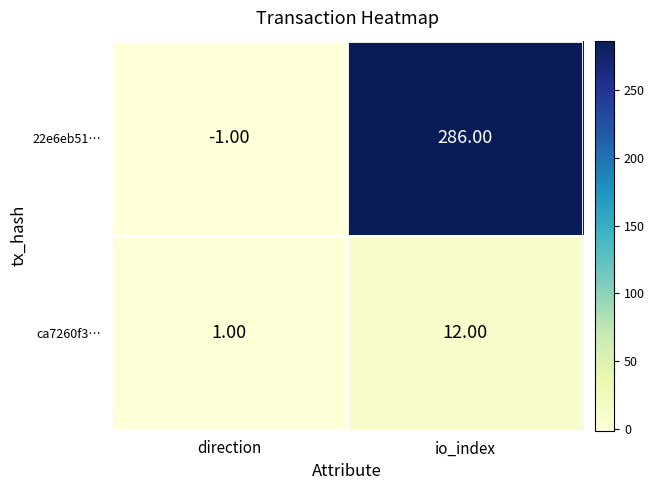

Between direction and io_index, which series saw the biggest shift?

22e6eb51…